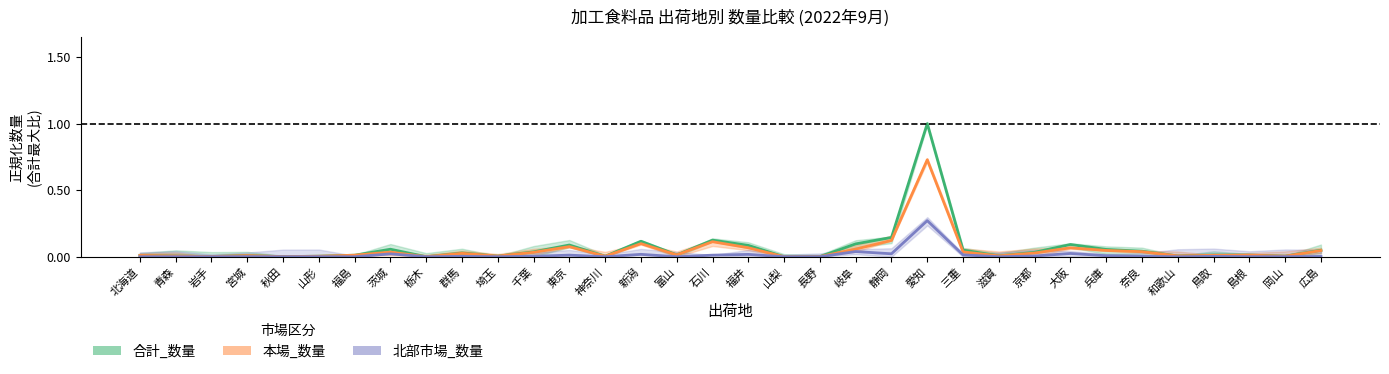

What is the label of the 11th point from the left?

埼玉